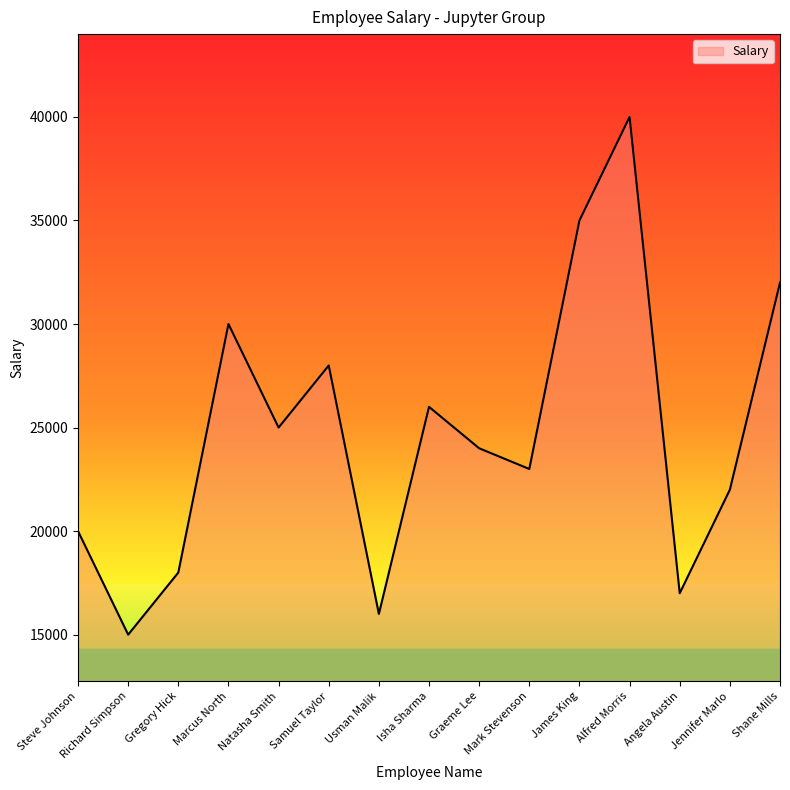

How many lines are shown in the chart?

1